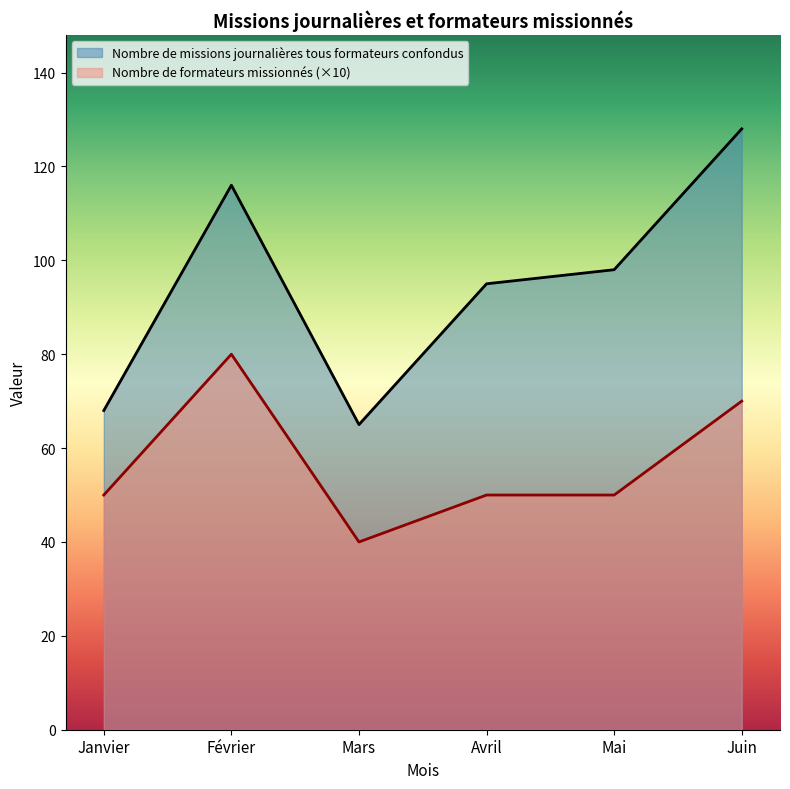

What are all the series names shown in the legend?

Nombre de missions journalières tous formateurs confondus, Nombre de formateurs missionnés (×10)